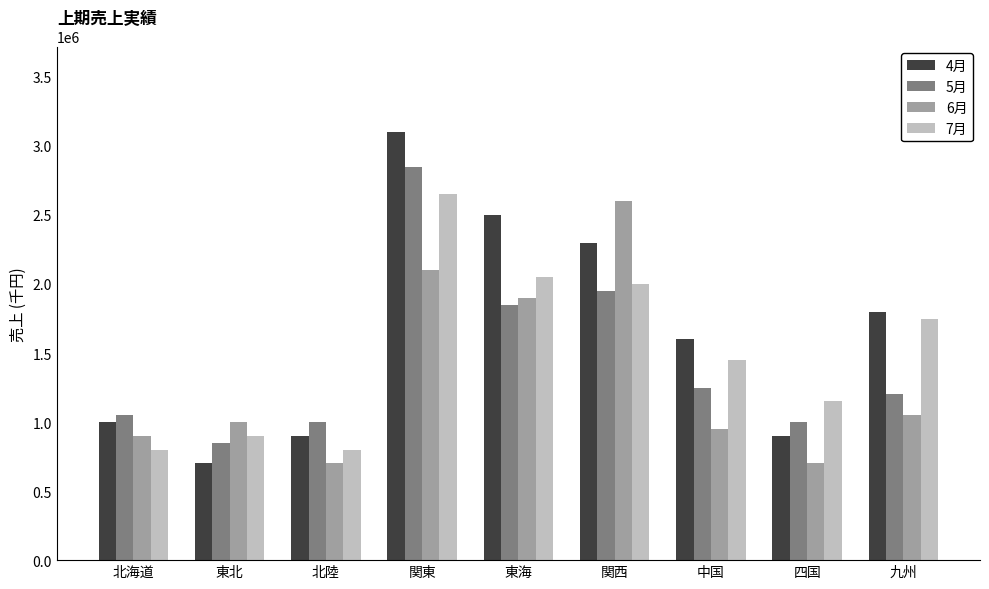

At which category is the sum across all series the highest?

関東